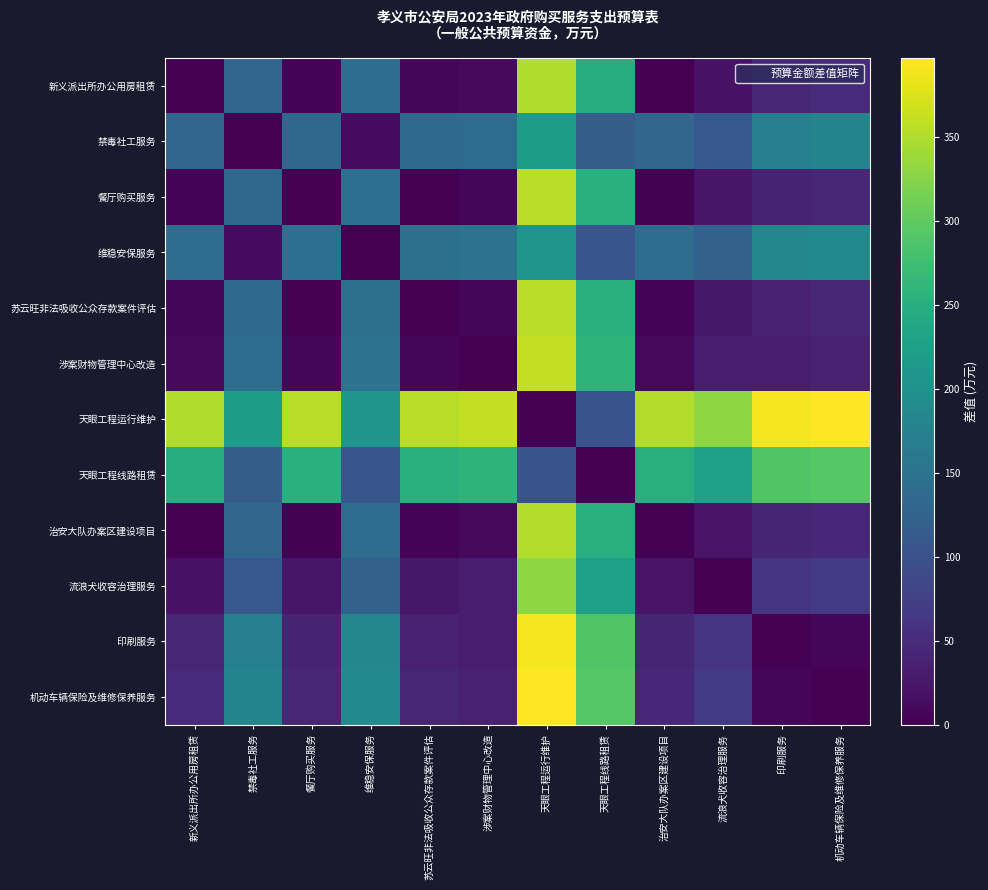

What is the spread (max minus min) of values at 流浪犬收容治理服务?

330.0